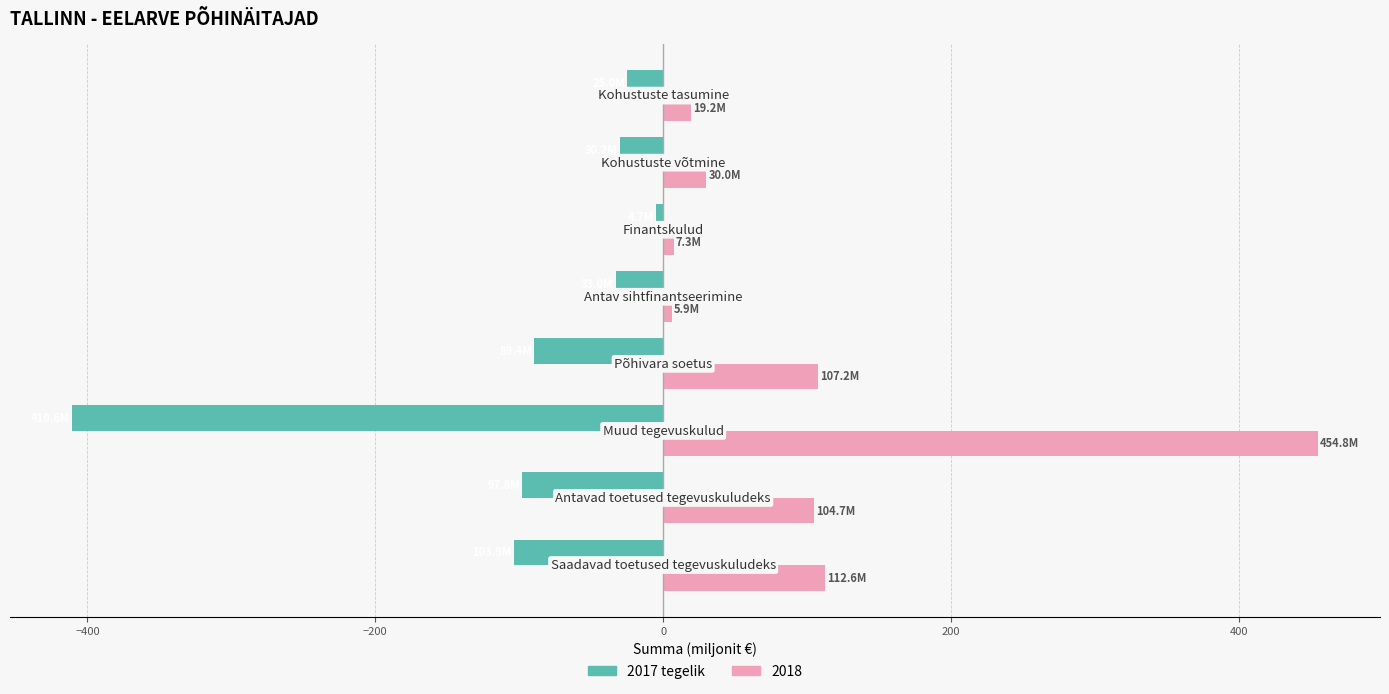

List the series in order of their peak value, lowest first.

2017 tegelik, 2018